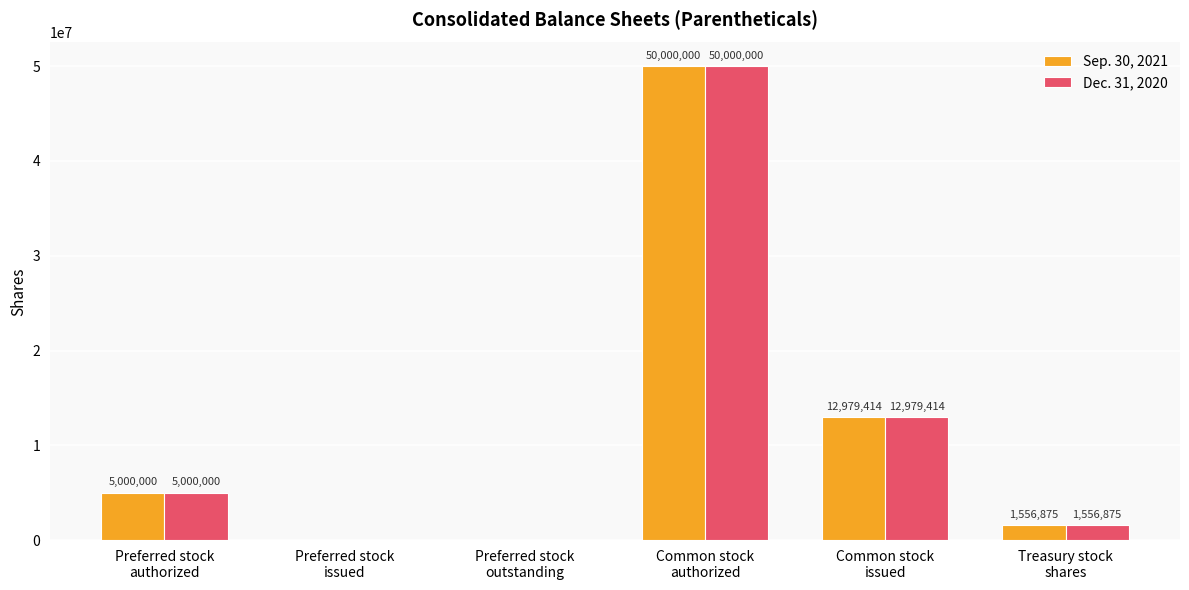

What is the maximum value shown in the chart?

50000000